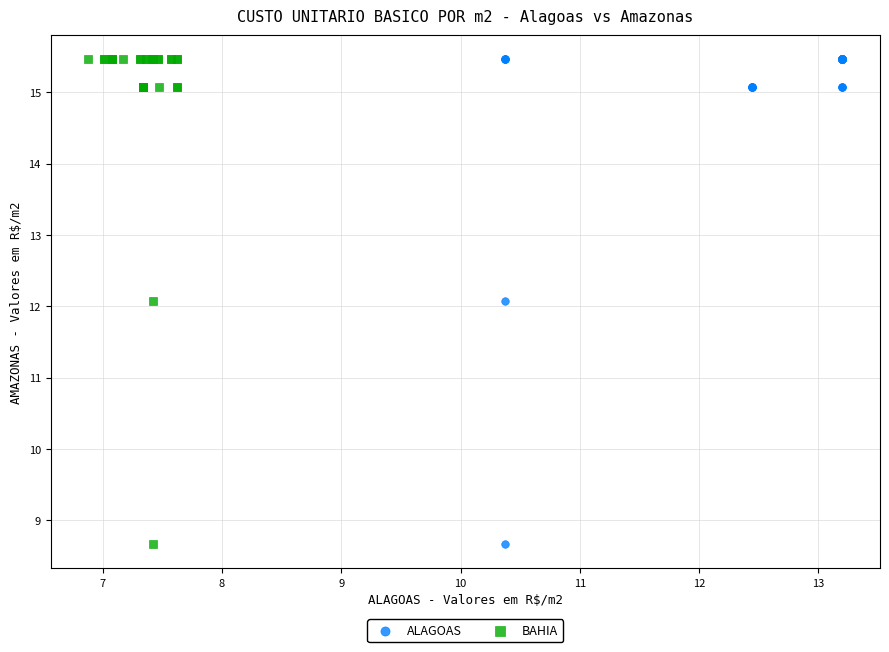

What are all the series names shown in the legend?

ALAGOAS, BAHIA